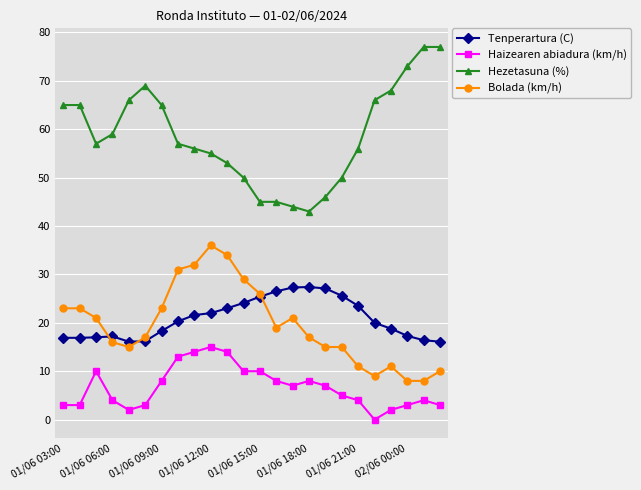

How many data points does each series have?

24